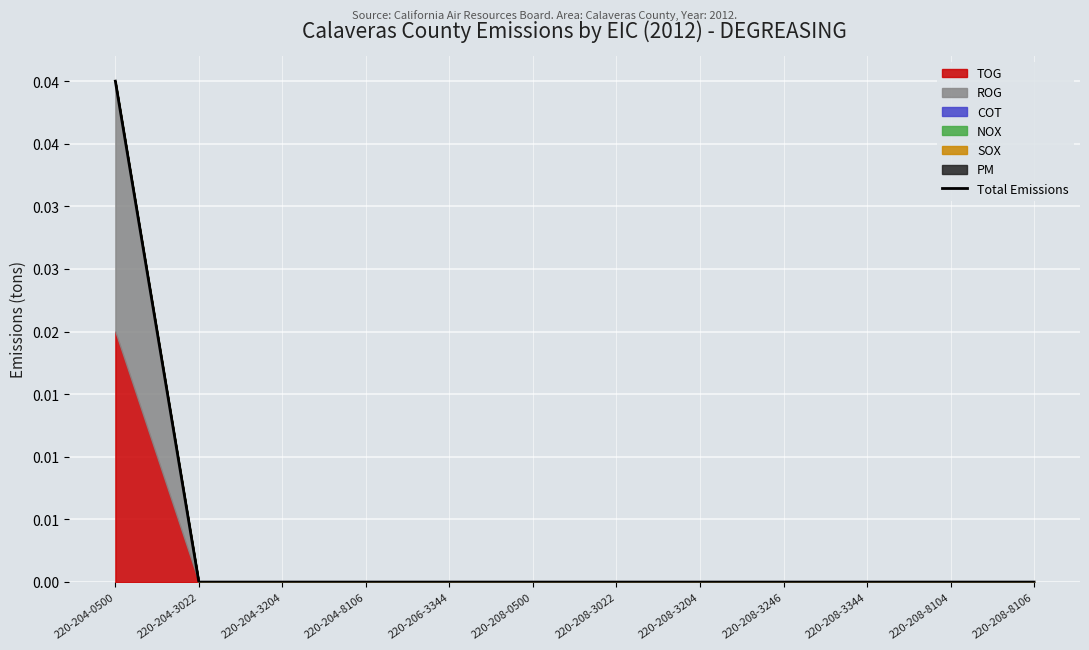

Rank the categories by value from highest to lowest.

220-204-0500, 220-204-3022, 220-204-3204, 220-204-8106, 220-206-3344, 220-208-0500, 220-208-3022, 220-208-3204, 220-208-3246, 220-208-3344, 220-208-8104, 220-208-8106